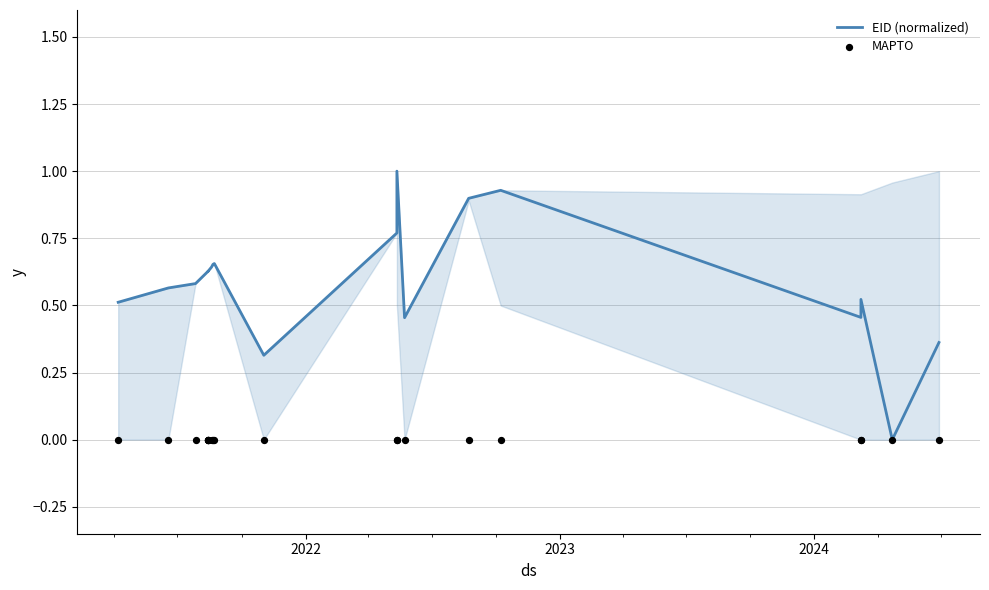

Which series has the widest spread of Y values?

EID (normalized)